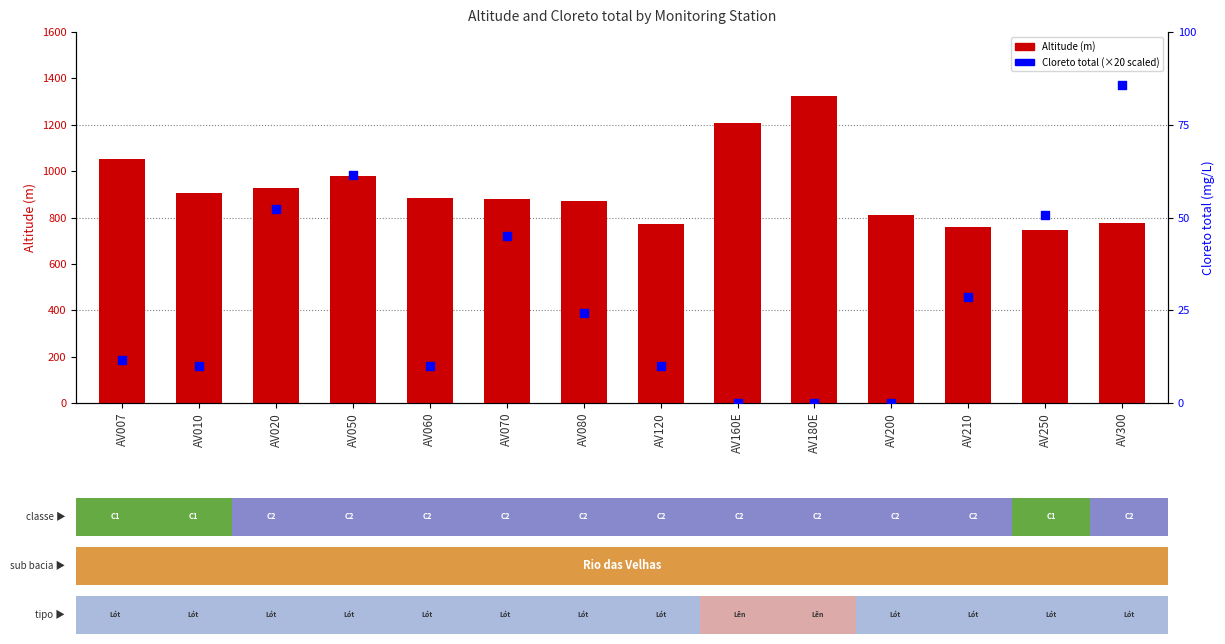

Which series has the largest total across all categories?

Altitude